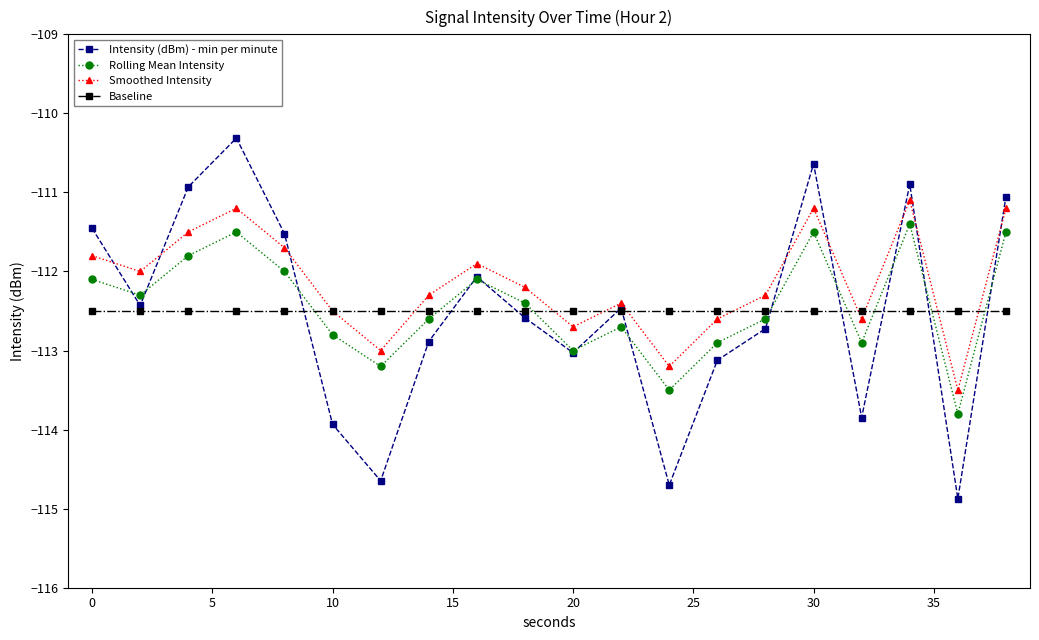

Which series has the largest total across all categories?

Smoothed Intensity